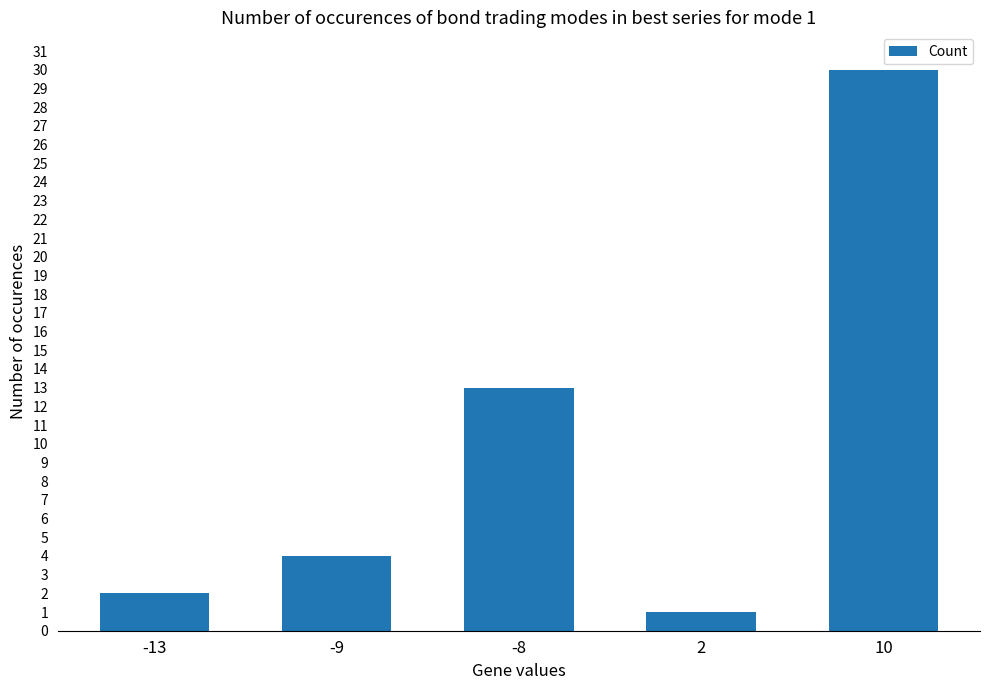

What is the minimum value shown in the chart?

1